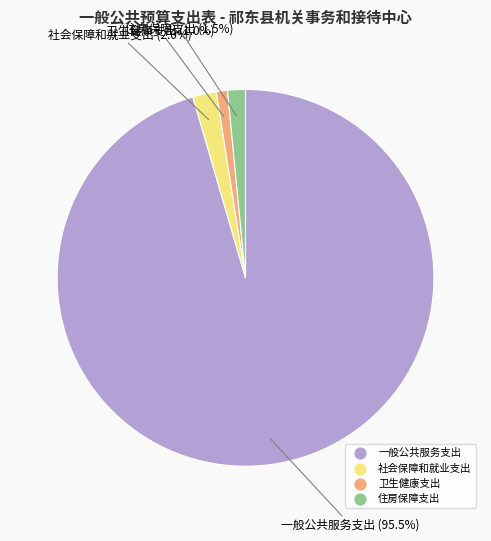

Is it true that 一般公共服务支出 is 82% of the pie?

False